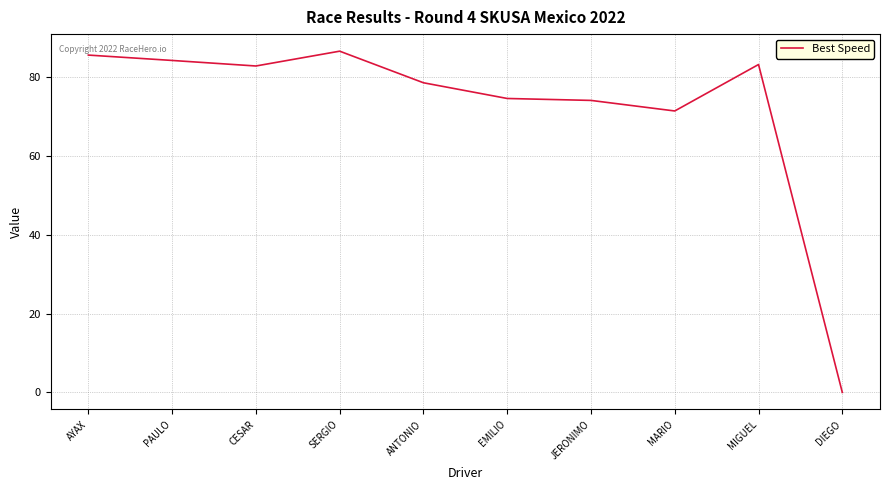

How many series are shown in this chart?

1